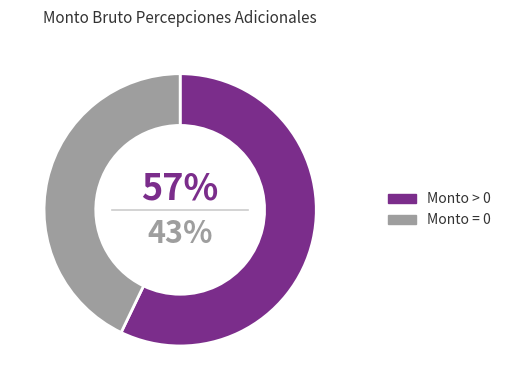

Does 9 represent more than half of the total?

No